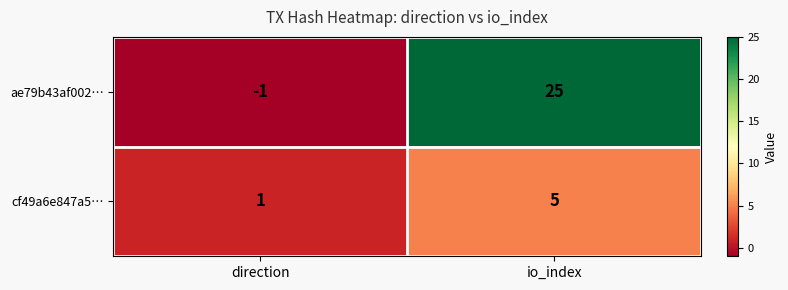

What is the greatest value displayed?

25